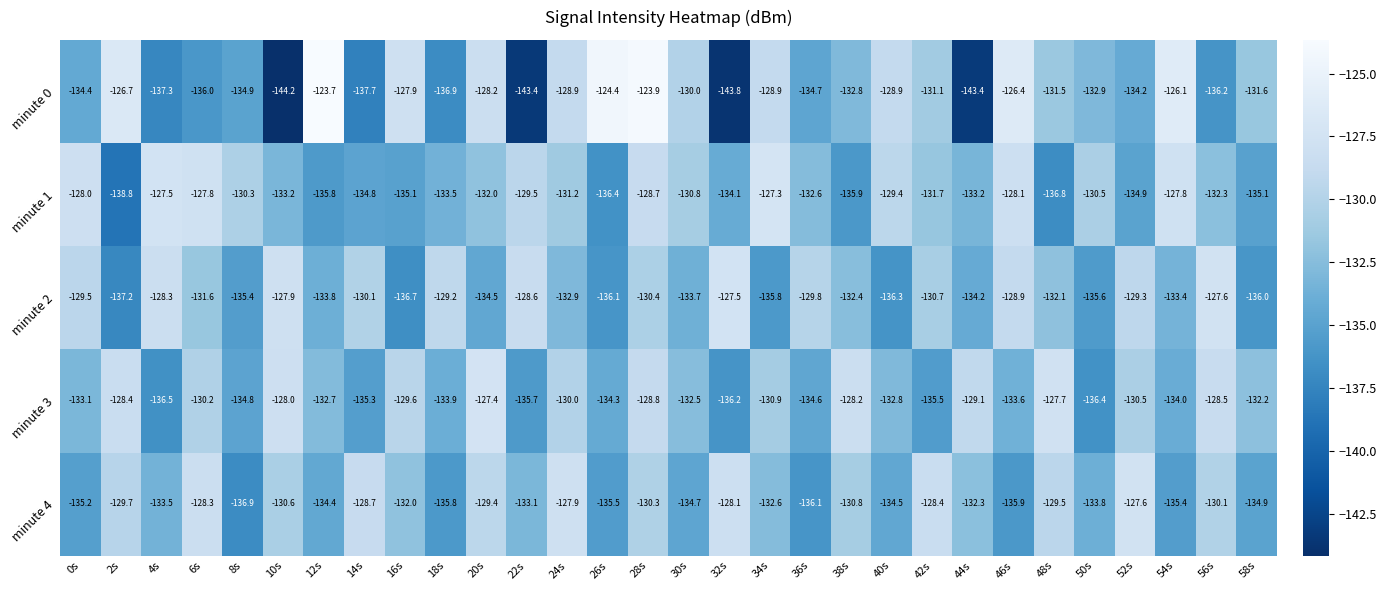

How many distinct data groups are displayed?

5